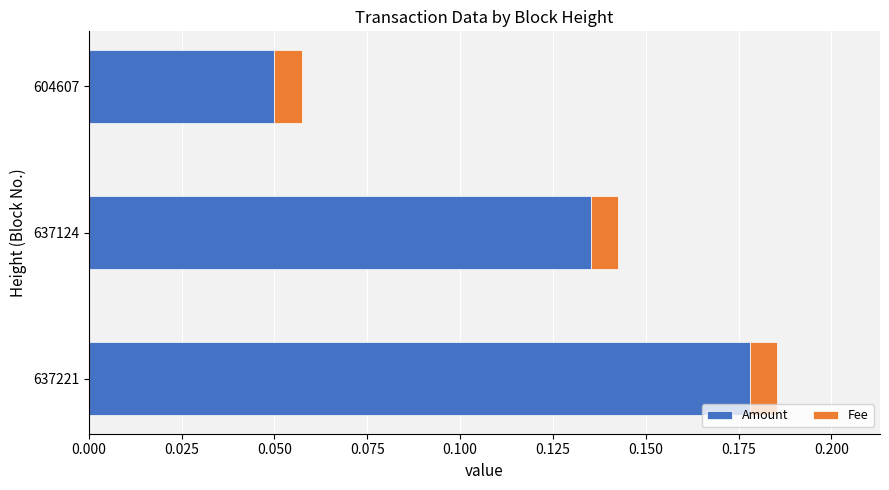

What is the sum of the Amount values at 637124 and 637221?

0.3